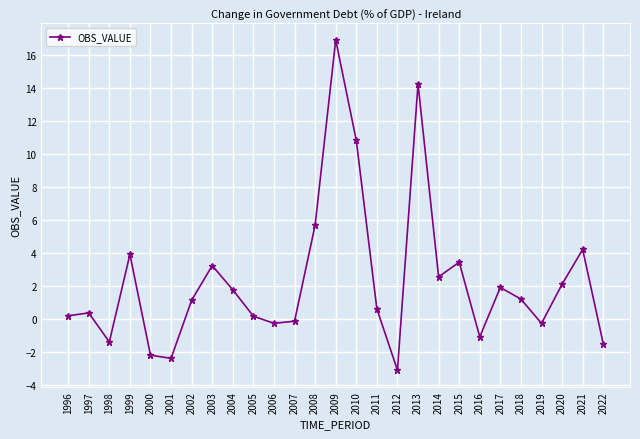

What is the value of the 22nd point from the left?

1.9